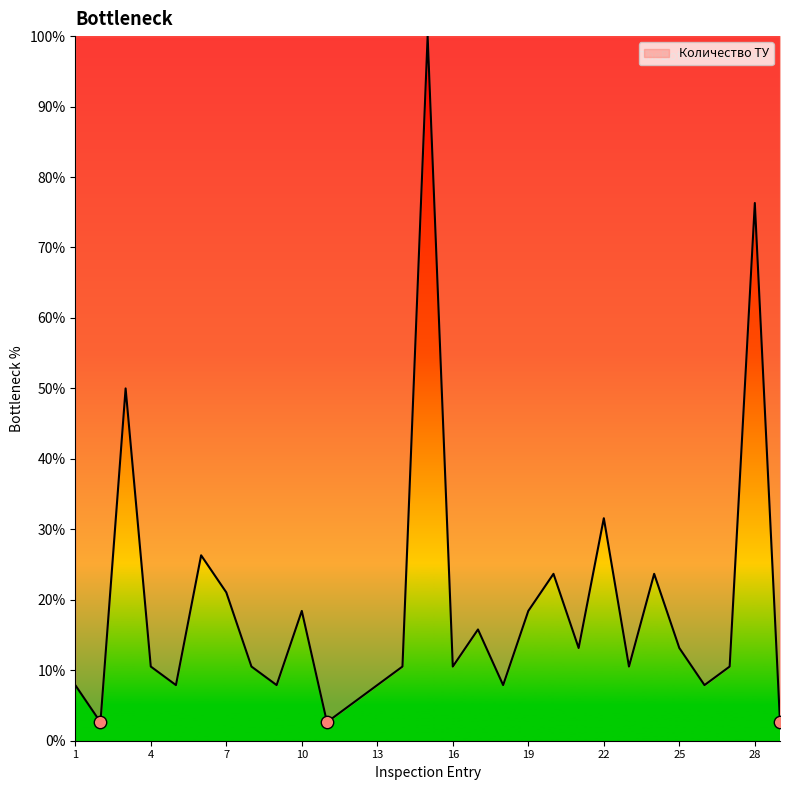

What is the difference between the maximum and minimum values?

97.4